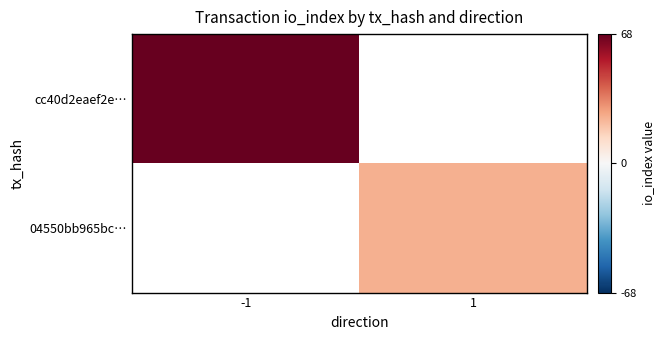

The 04550bb965bc… series shows 37.6 at 1. True or false?

False